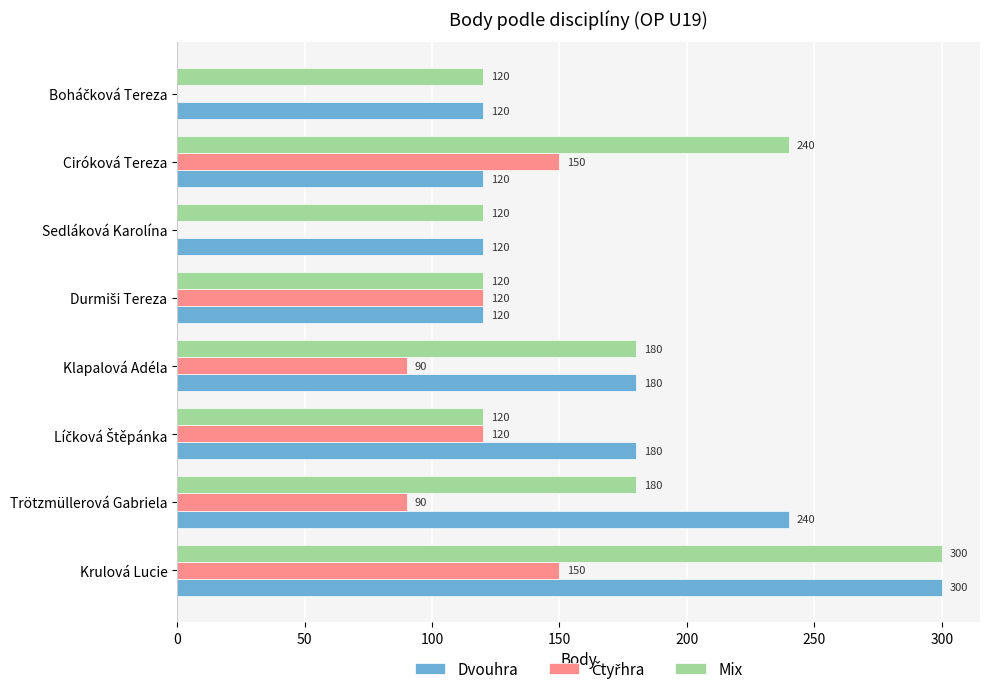

What is the sum of all Dvouhra values?

1380